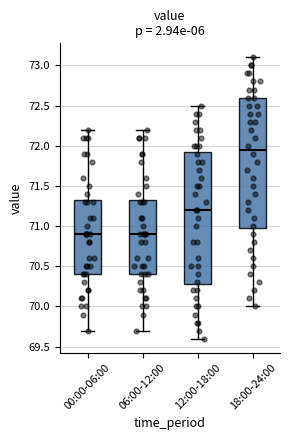

Reading left to right, read every box against the y-axis: the position of its median line, the range the box covers, and the ends of its whiskers. The values are not printed on the chart, so give them approximately, as read against the axis.

00:00-06:00: median 70.90, box 70.40 to 71.35, whiskers 69.70 to 72.20
06:00-12:00: median 70.90, box 70.40 to 71.35, whiskers 69.70 to 72.20
12:00-18:00: median 71.20, box 70.30 to 71.95, whiskers 69.60 to 72.50
18:00-24:00: median 71.95, box 71.00 to 72.60, whiskers 70.00 to 73.10